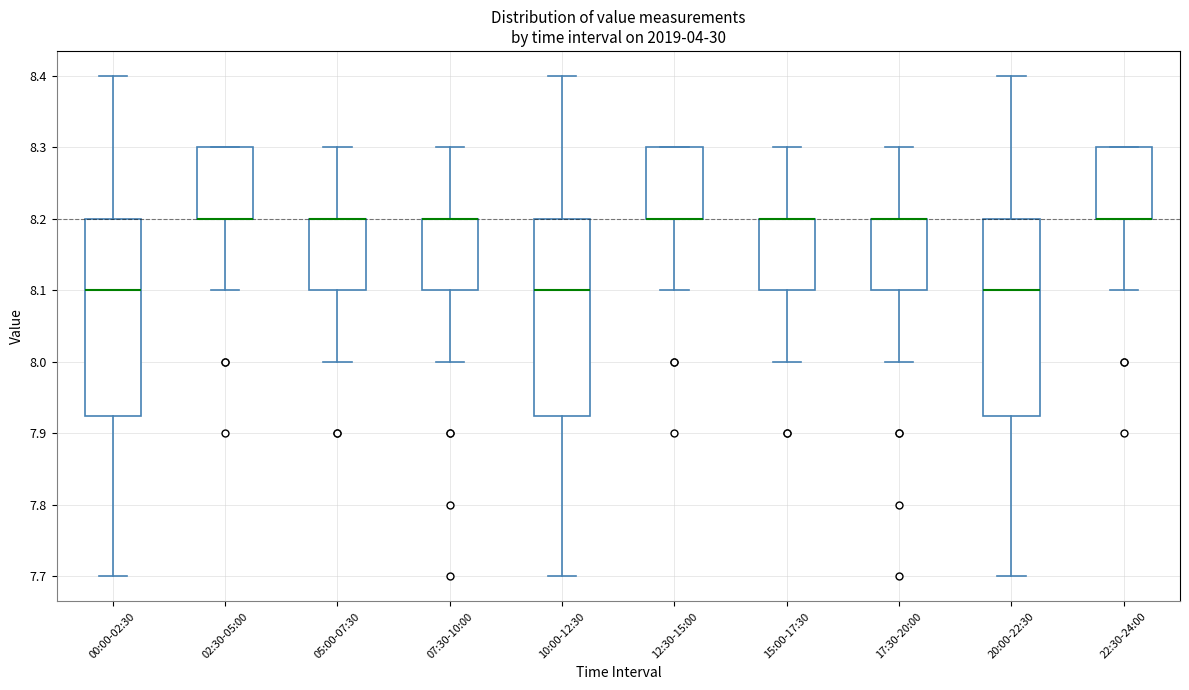

Where does the upper whisker of the box for 15:00-17:30 end on the y-axis? The values are not printed on the chart, so give them approximately, as read against the axis.

8.30